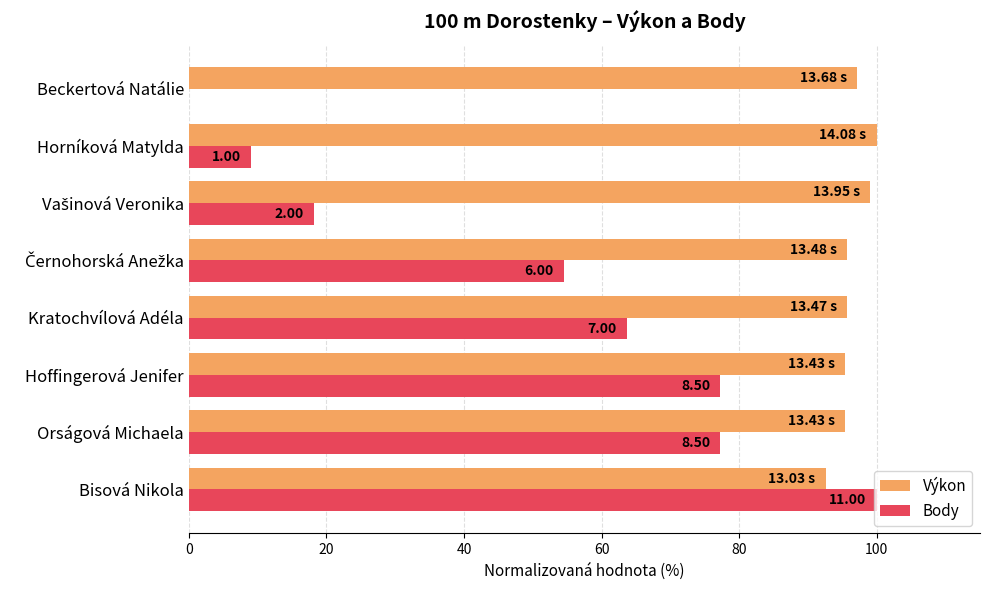

What is the total value across all series at Kratochvílová Adéla?

159.3